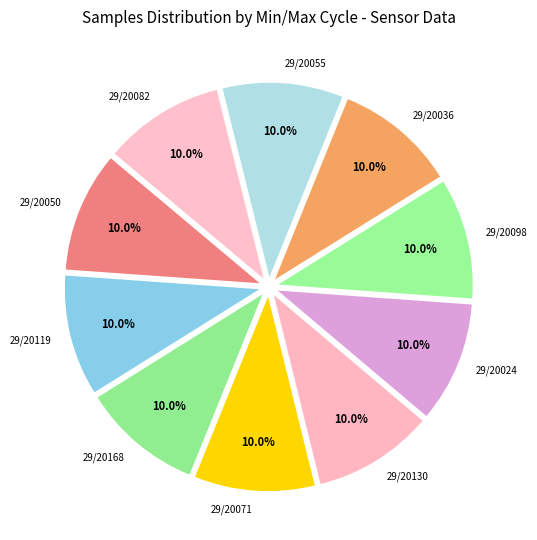

Does 29/20036 represent more than half of the total?

No